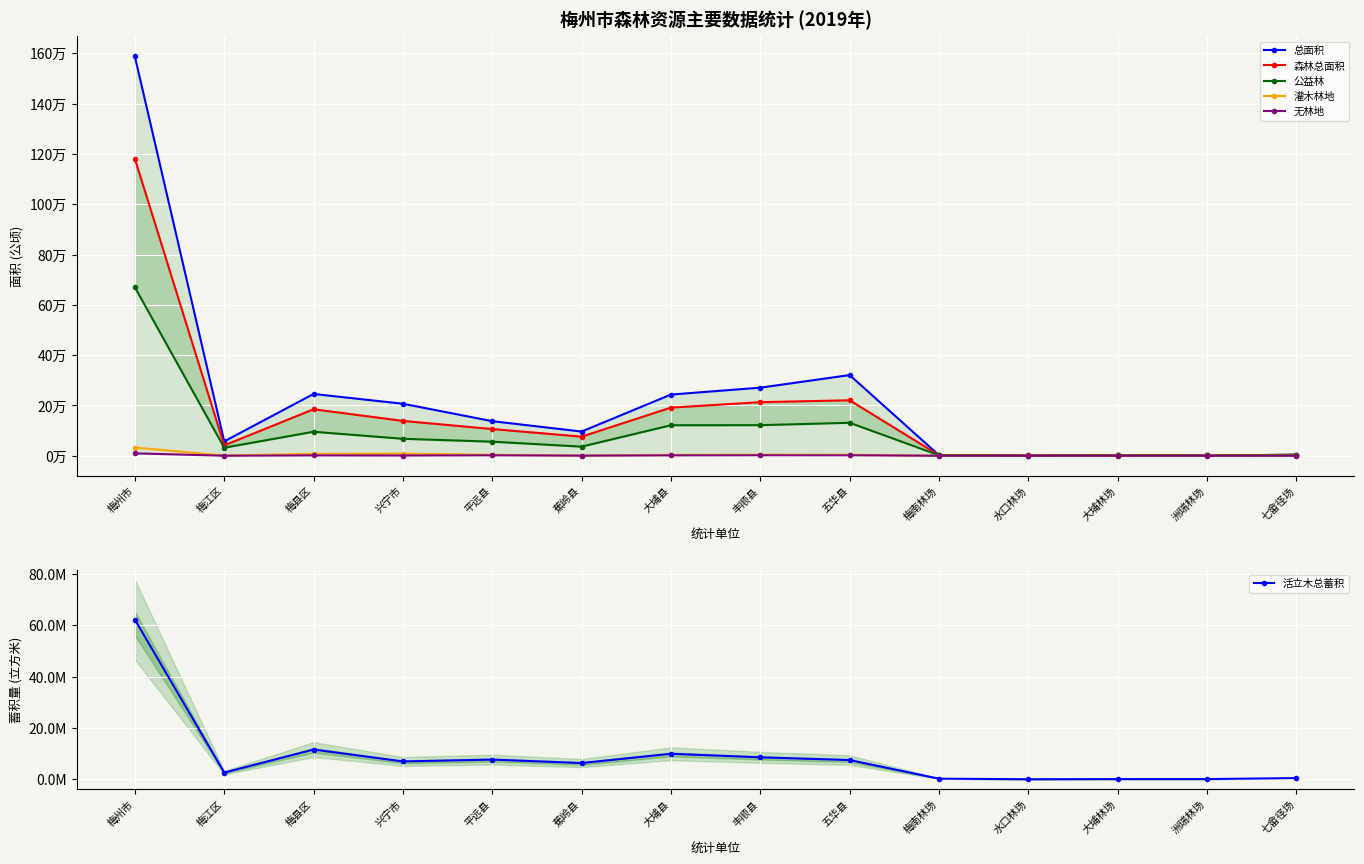

At which category does the chart reach its minimum across all series?

水口林场